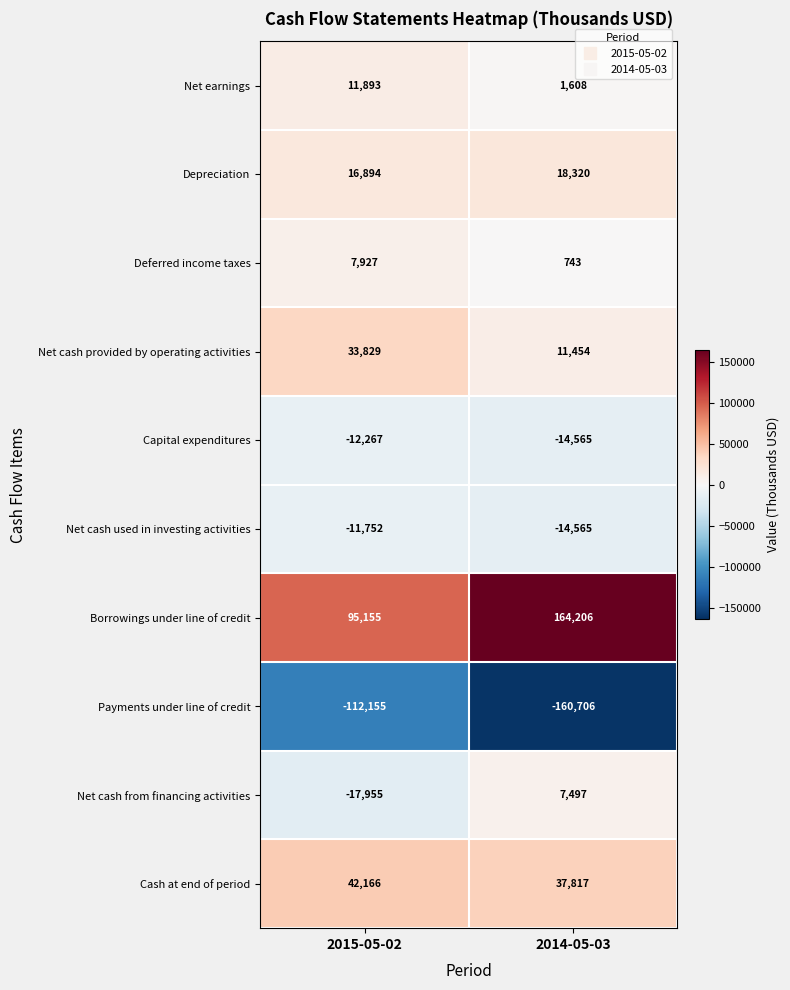

Rank the series at 2015-05-02 from highest to lowest value.

Borrowings under line of credit, Cash at end of period, Net cash provided by operating activities, Depreciation, Net earnings, Deferred income taxes, Net cash used in investing activities, Capital expenditures, Net cash from financing activities, Payments under line of credit